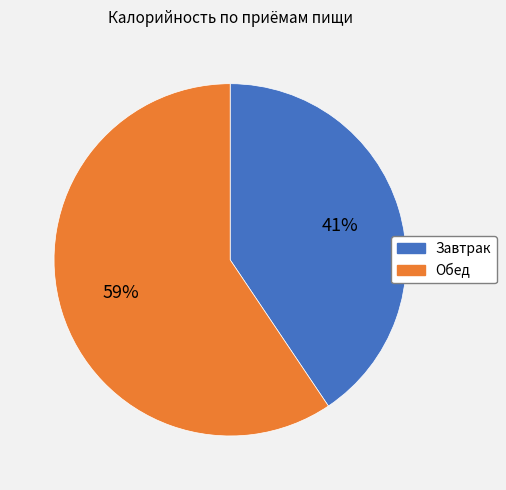

To the nearest percent, what is the average slice percentage?

50%